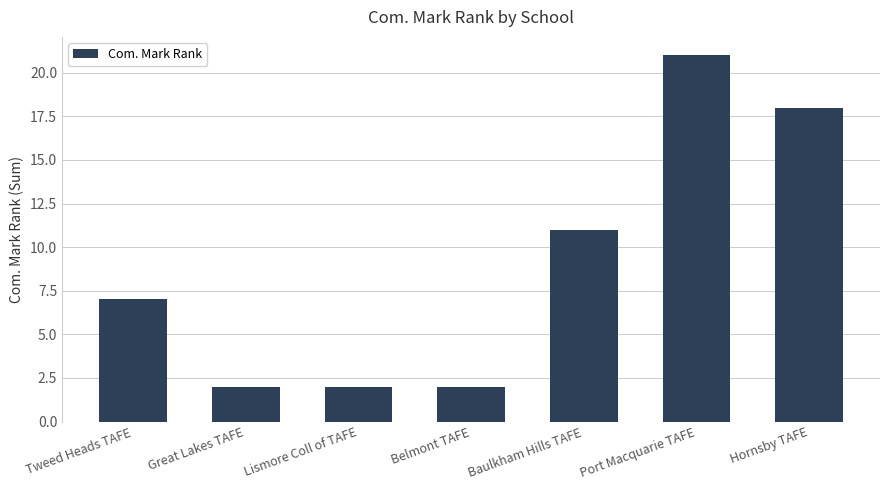

What is the value of the 2nd bar from the left?

2